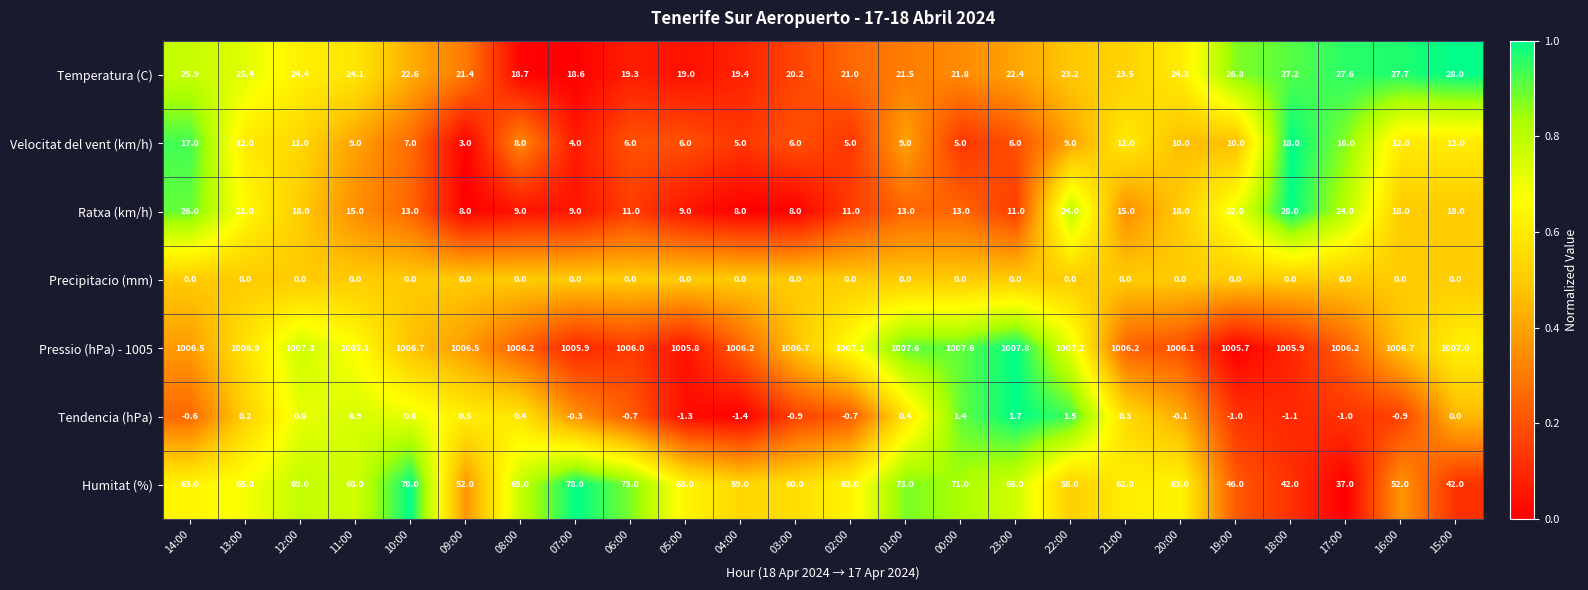

The value of Humitat (%) at 11:00 is 116.4. True or false?

False